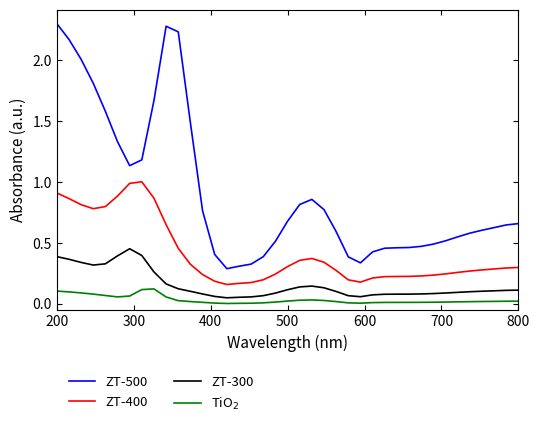

True or false: ZT-500 and ZT-300 cross at least once.

False